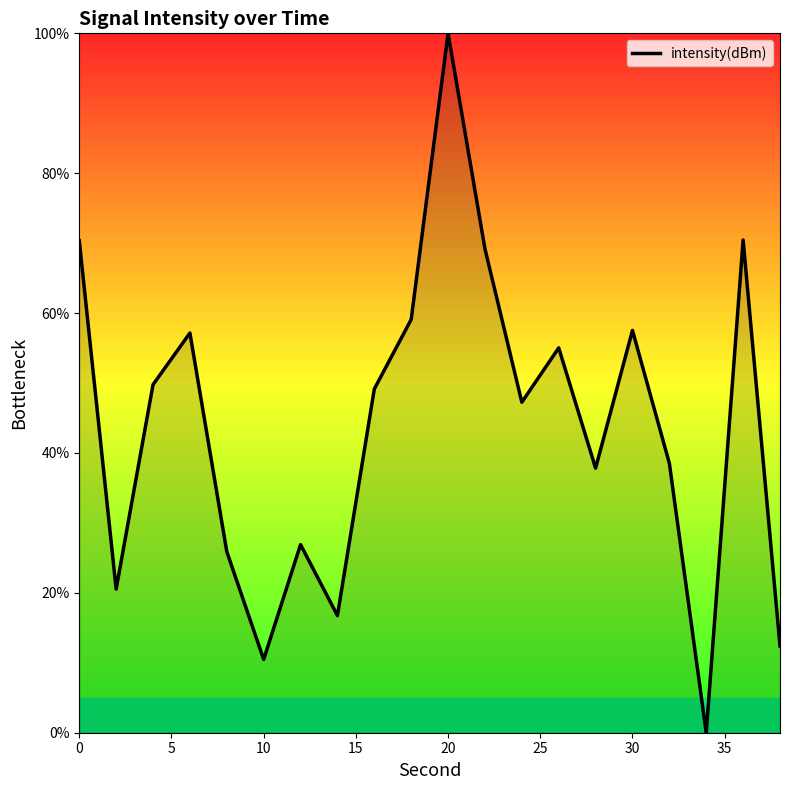

What is the greatest value displayed?

100.0